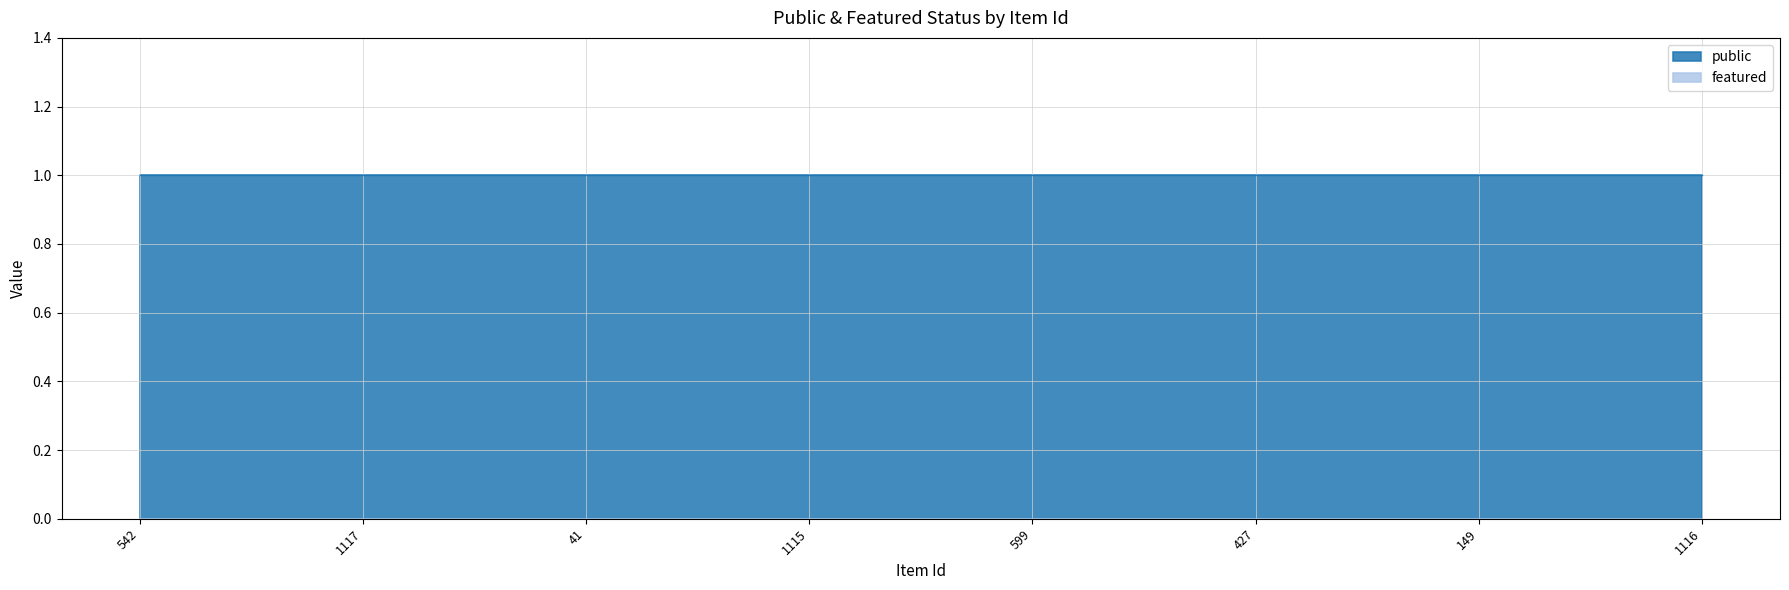

At how many categories does at least one series exceed 0?

8